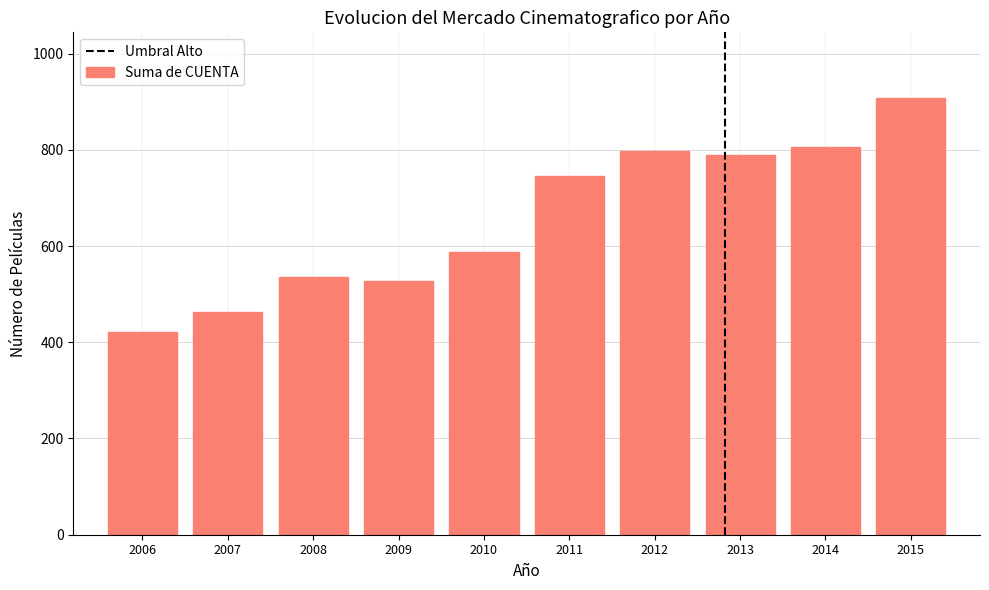

Reading right to left, extract all data points from this chart.

908	805	789	798	745	588	528	536	462	422